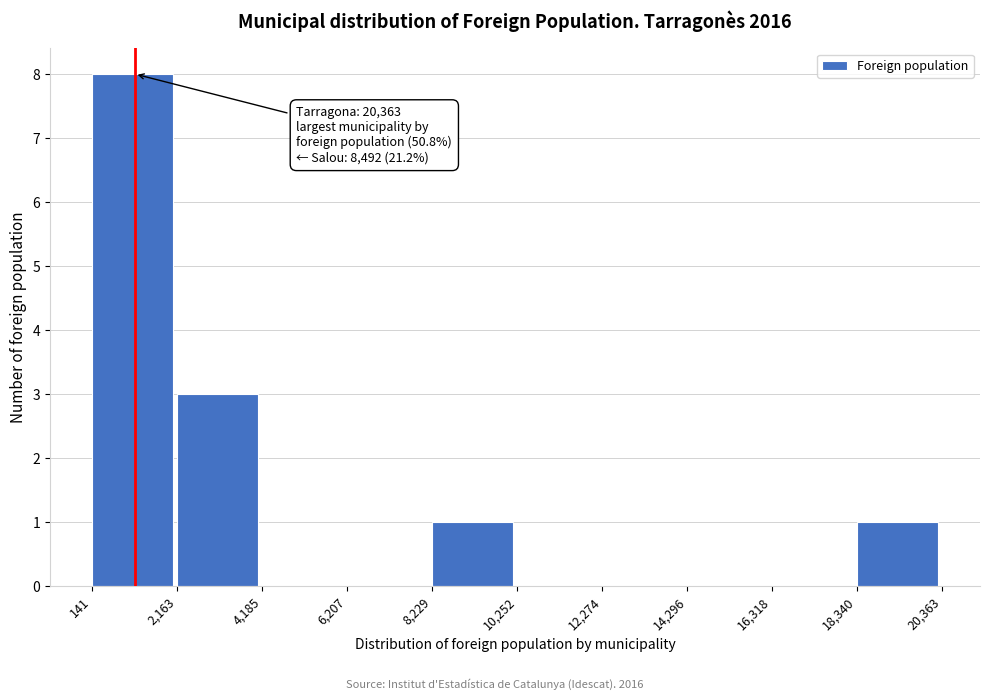

Over which range of the x-axis is the bar tallest?

141 to 2,163